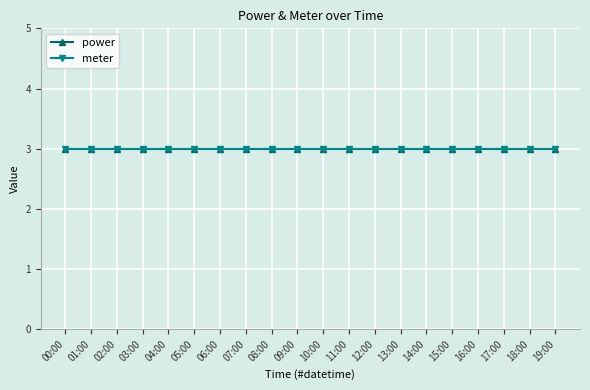

What is the value of the meter point at the 6th from the left?

3.0